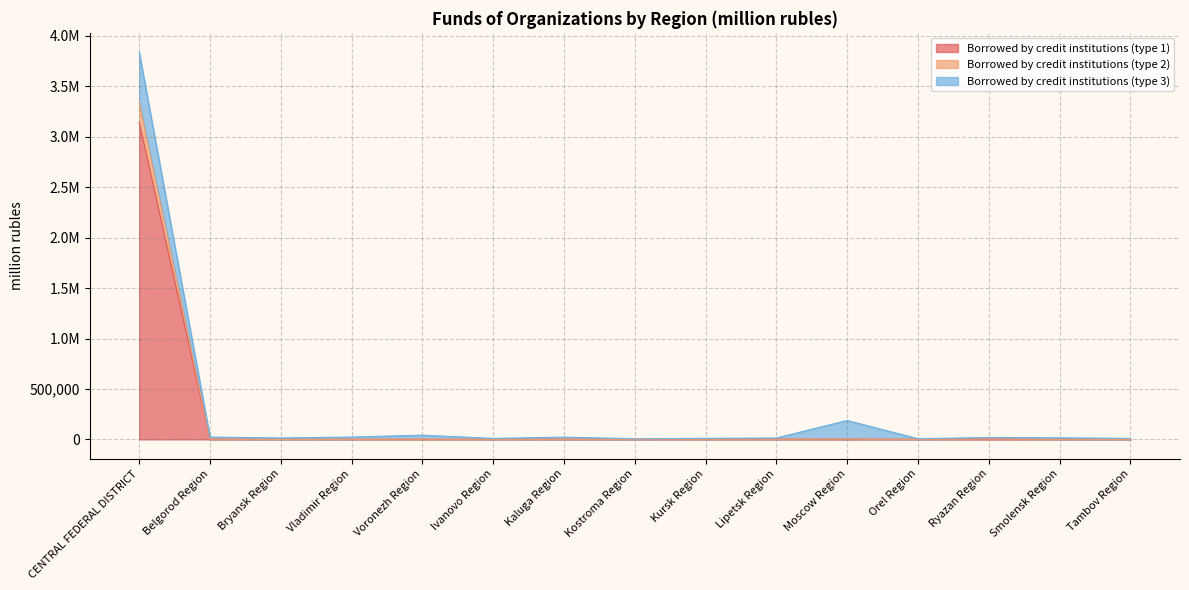

Does the chart display data point markers on the line(s)?

No